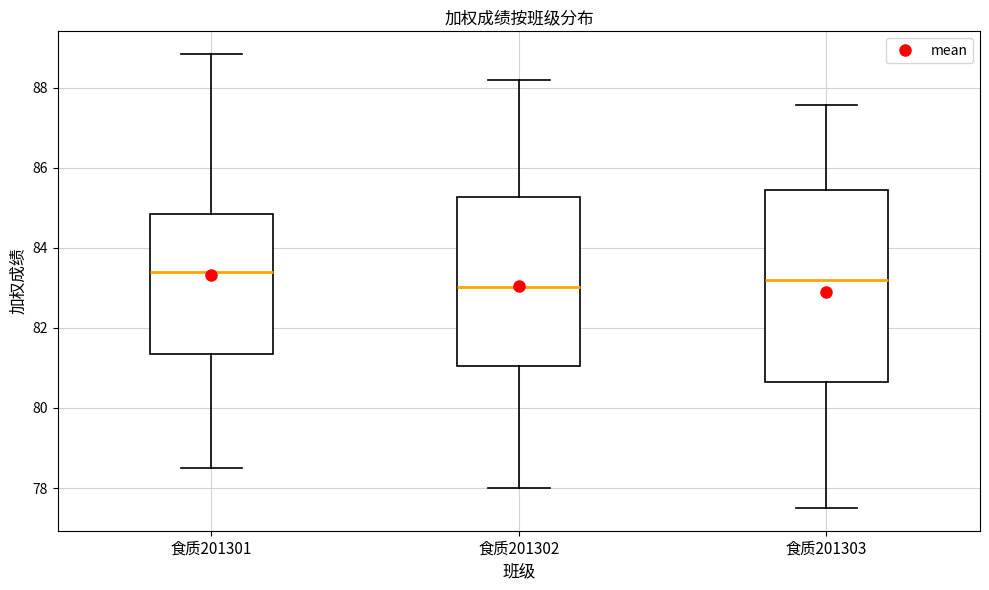

Comparing the boxes themselves (not the whiskers), which one is the tallest?

食质201303